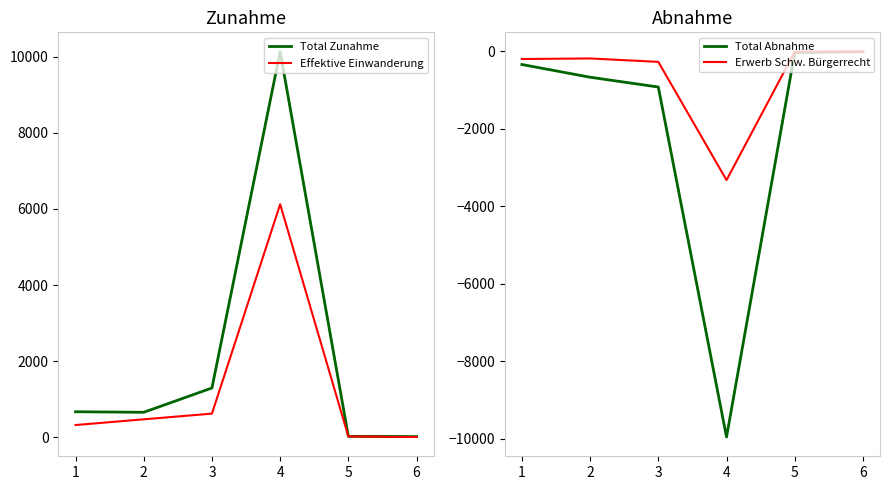

What is the value of the Erwerb Schw. Bürgerrecht point at the 1st from the left?

-202